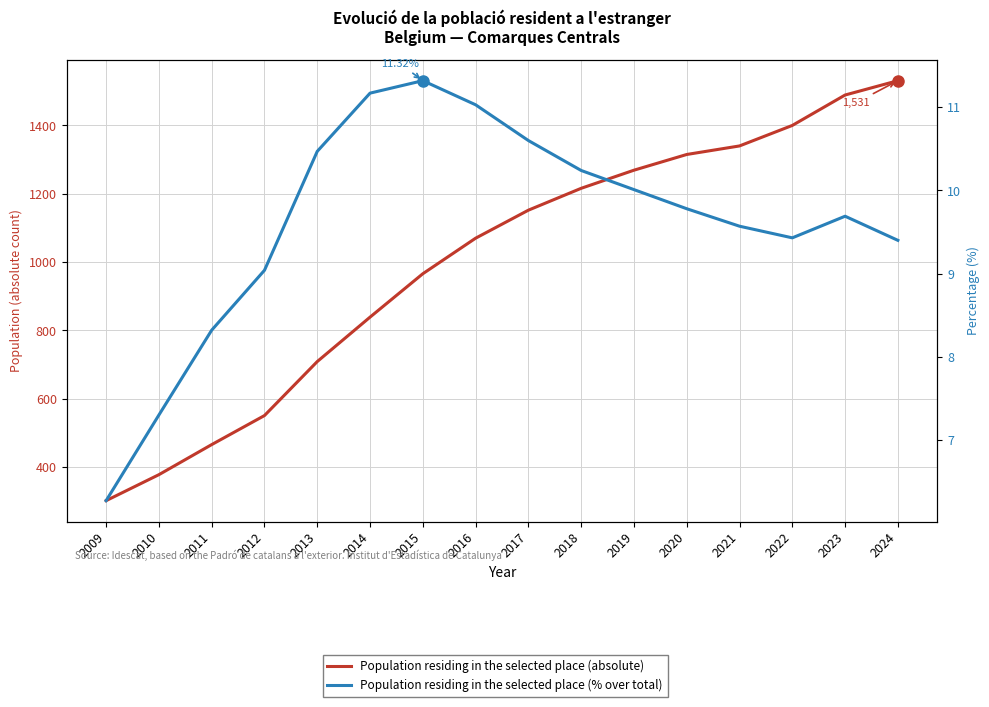

Reading left to right, list all the values displayed in this chart.

Population residing in the selected place (absolute): 302.0	378.0	466.0	551.0	709.0	839.0	966.0	1070.0	1152.0	1216.0	1269.0	1315.0	1340.0	1400.0	1489.0	1531.0
Population residing in the selected place (% over total): 6.3	7.3	8.3	9.0	10.5	11.2	11.3	11.0	10.6	10.2	10.0	9.8	9.6	9.4	9.7	9.4